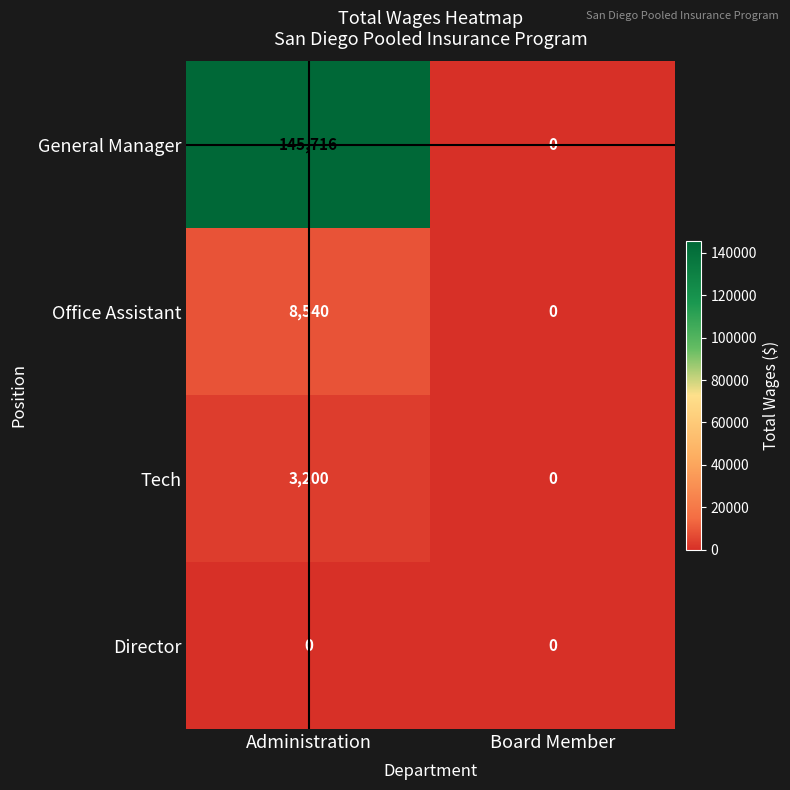

List the series in order of their peak value, highest first.

General Manager, Office Assistant, Tech, Director